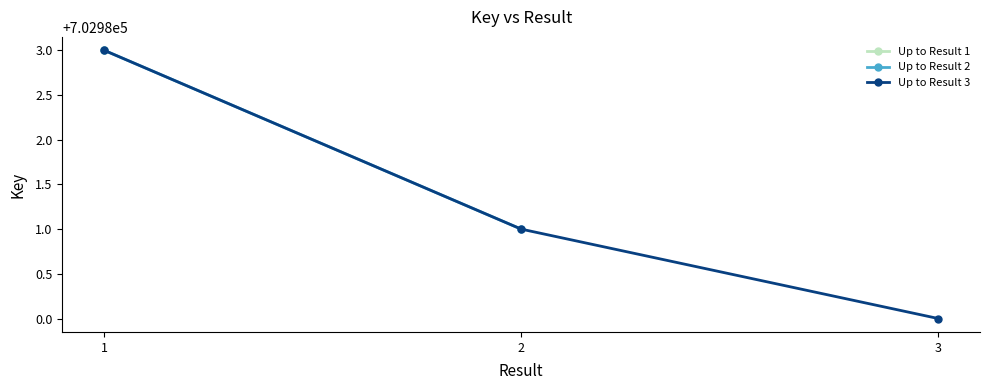

What is the difference between the maximum and minimum values?

3